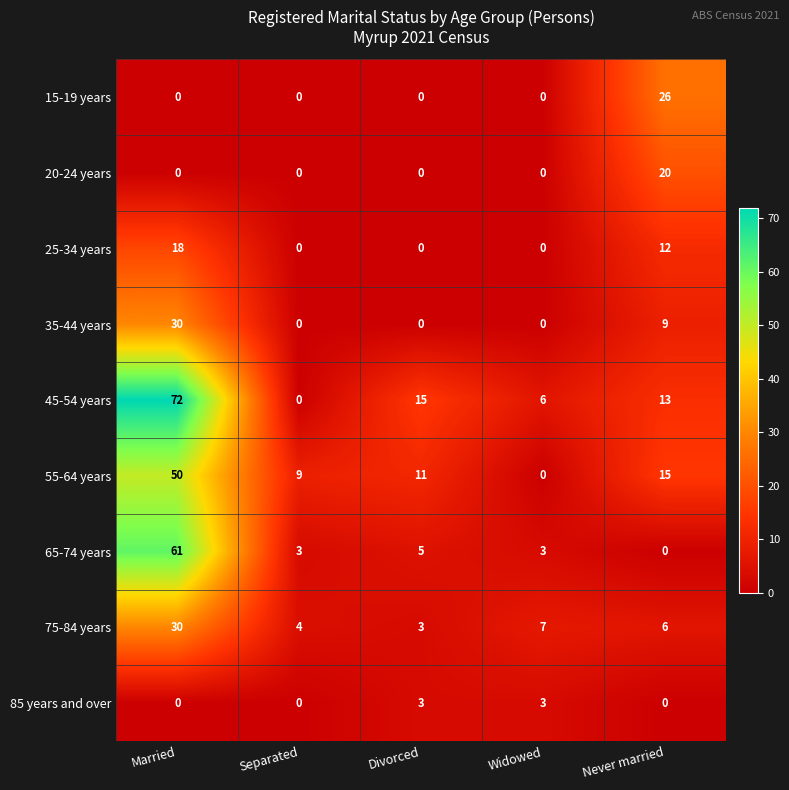

List the labels in order of 75-84 years value, smallest first.

Divorced, Separated, Never married, Widowed, Married